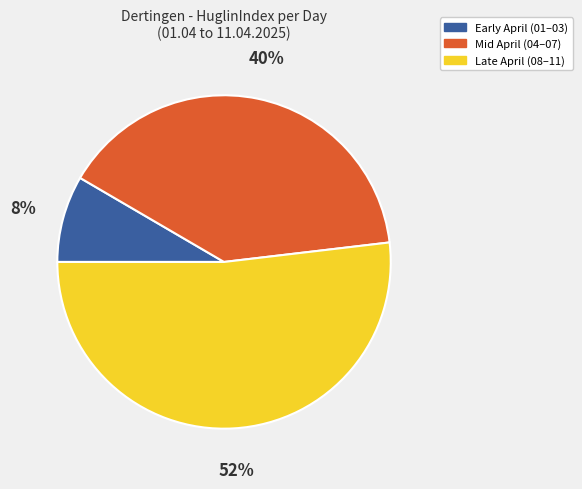

Which slice is the largest?

Late April (08–11)